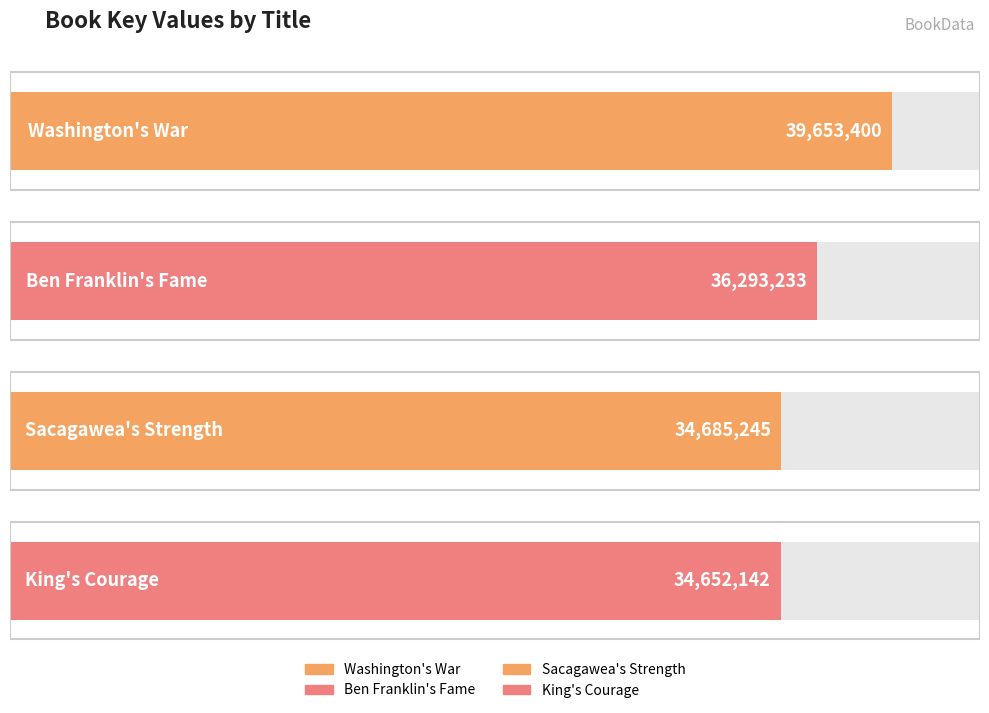

How many data points are above 36293233?

1